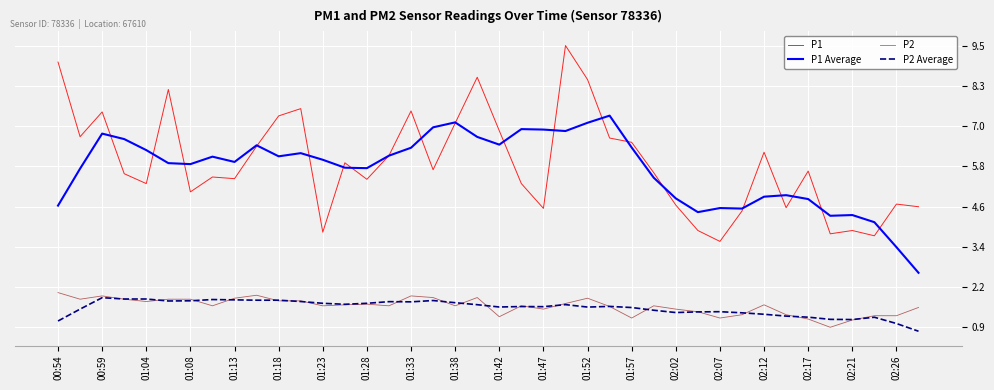

True or false: P1 and P2 Average cross at least once.

False